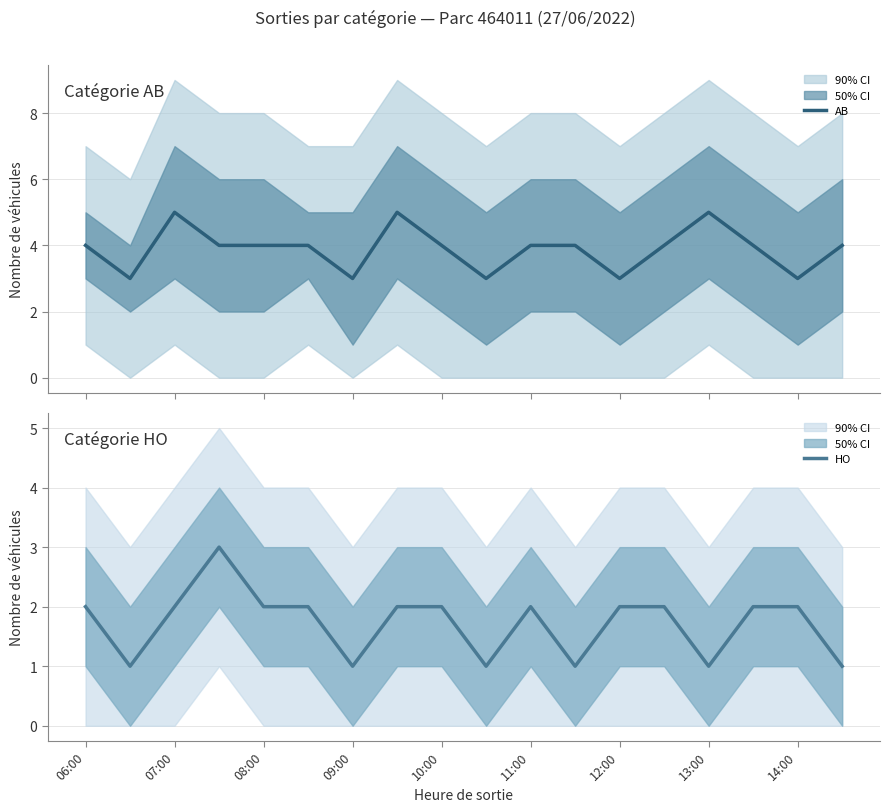

True or false: AB and HO cross at least once.

False